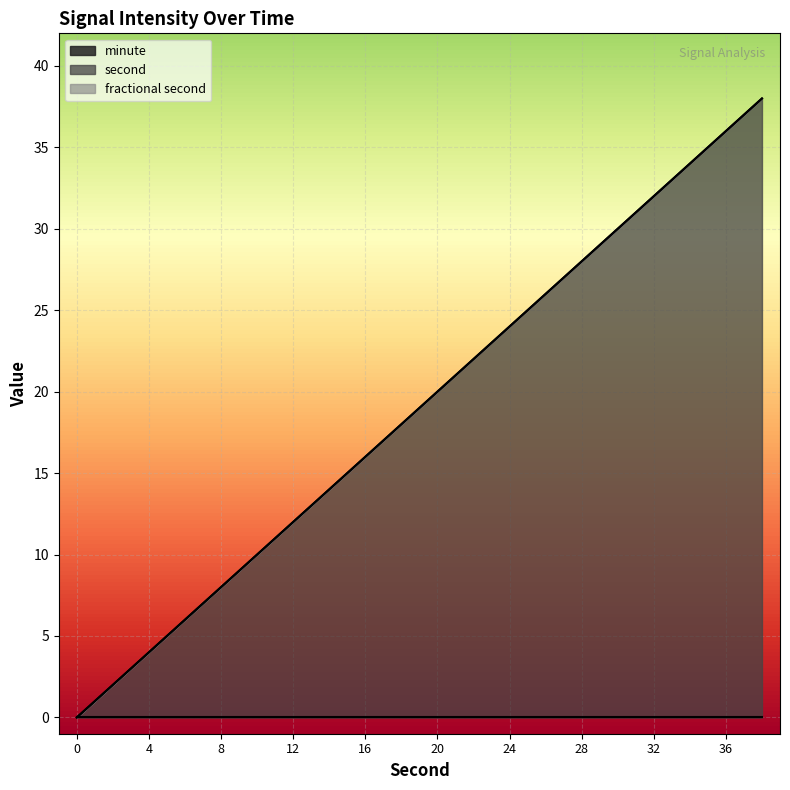

Between 14 and 36, which is larger?

36